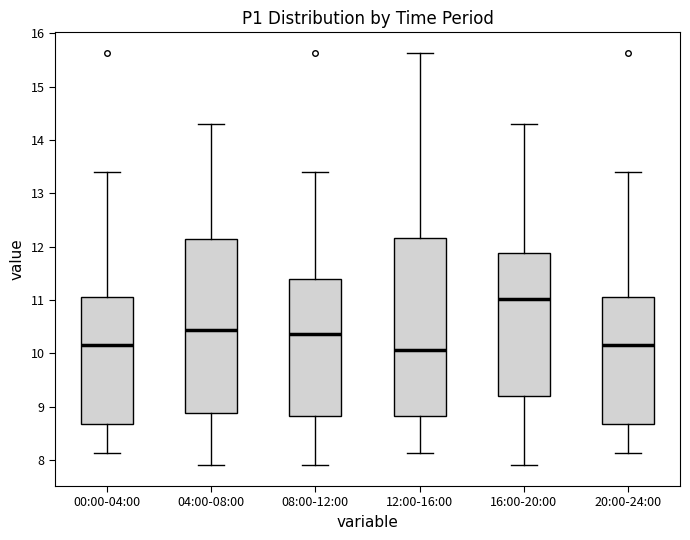

Reading left to right, transcribe this box plot: for each box, give where its median line is, the range the box spans, and where its two whiskers end, as read against the y-axis. The values are not printed on the chart, so give them approximately, as read against the axis.

00:00-04:00: median 10.2, box 8.7 to 11.1, whiskers 8.1 to 13.4
04:00-08:00: median 10.4, box 8.9 to 12.1, whiskers 7.9 to 14.3
08:00-12:00: median 10.4, box 8.8 to 11.4, whiskers 7.9 to 13.4
12:00-16:00: median 10.1, box 8.8 to 12.2, whiskers 8.1 to 15.6
16:00-20:00: median 11.0, box 9.2 to 11.9, whiskers 7.9 to 14.3
20:00-24:00: median 10.2, box 8.7 to 11.1, whiskers 8.1 to 13.4